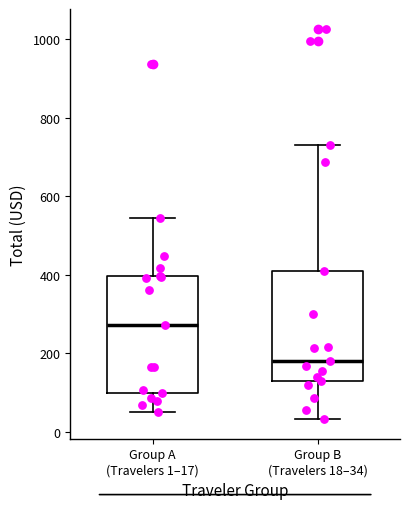

Reading left to right, transcribe this box plot: for each box, give where its median line is, the range the box spans, and where its two whiskers end, as read against the y-axis. The values are not printed on the chart, so give them approximately, as read against the axis.

Group A (Travelers 1–17): median 280, box 100 to 400, whiskers 40 to 540
Group B (Travelers 18–34): median 180, box 120 to 400, whiskers 40 to 740